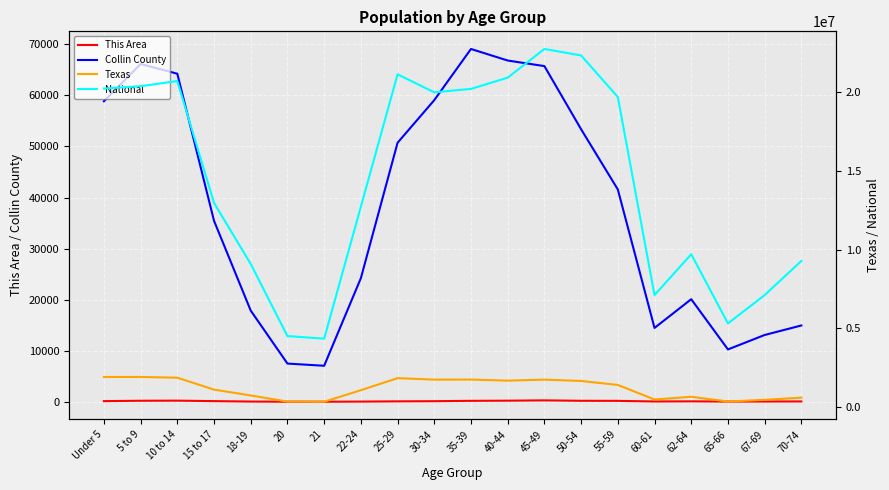

List the series in order of their peak value, highest first.

National, Texas, Collin County, This Area